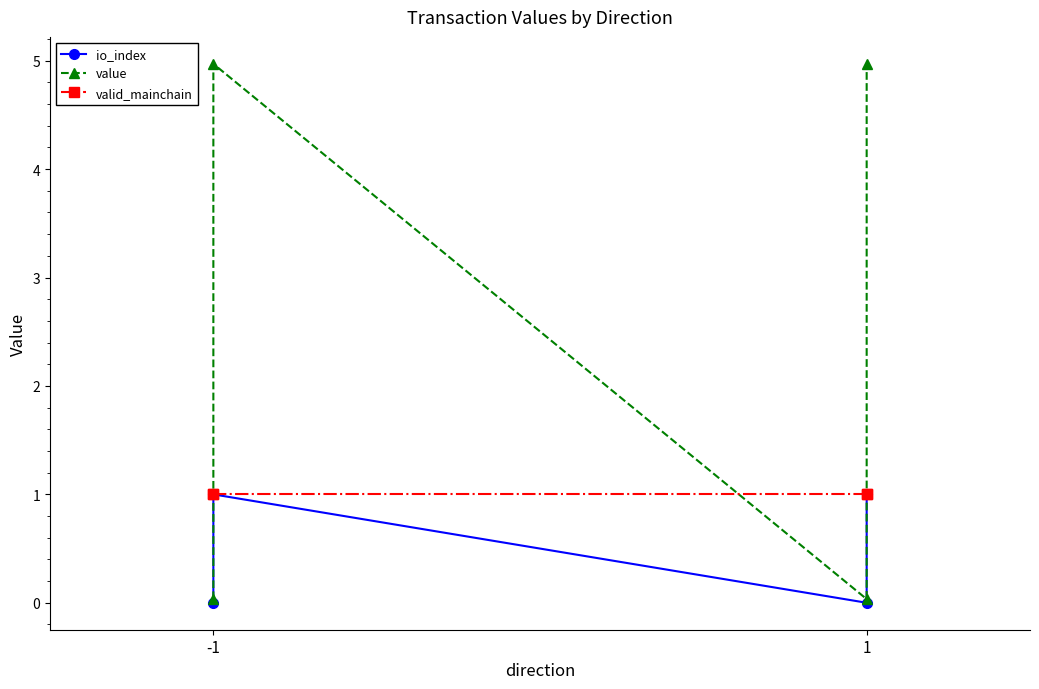

What is the highest value of the value series?

5.0